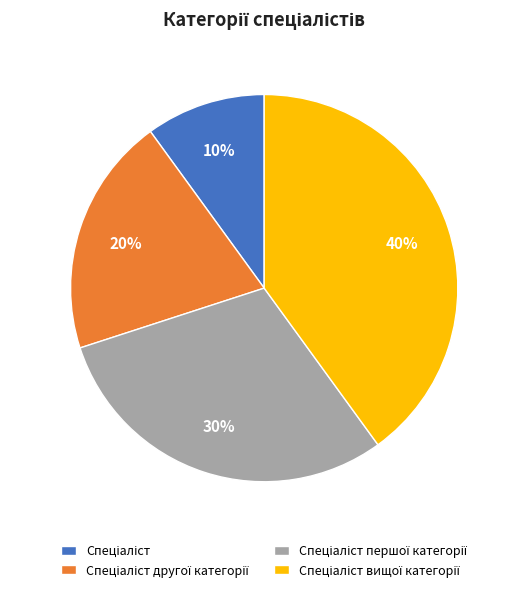

Does any single category account for the majority?

No